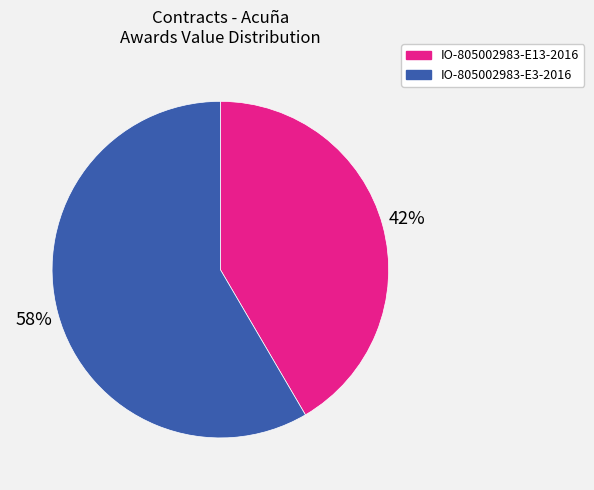

What is the ratio of the value at IO-805002983-E13-2016 to the value at IO-805002983-E3-2016?

0.7